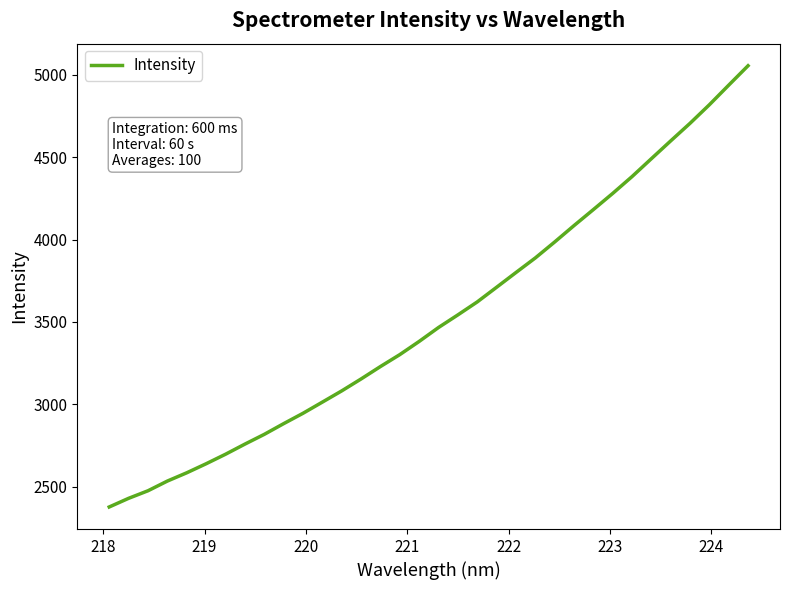

What is the maximum value shown in the chart?

5054.9